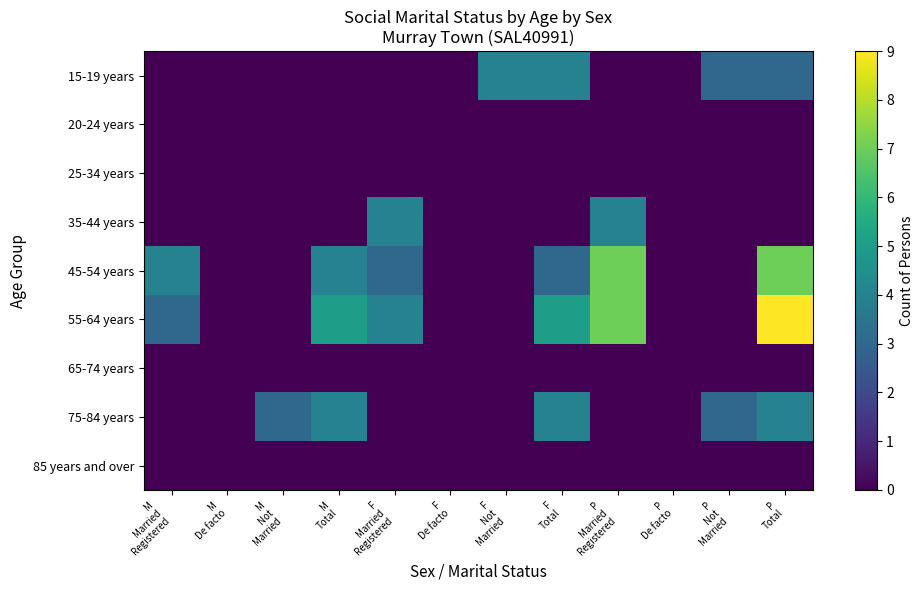

Which series has the largest range (max minus min)?

55-64 years